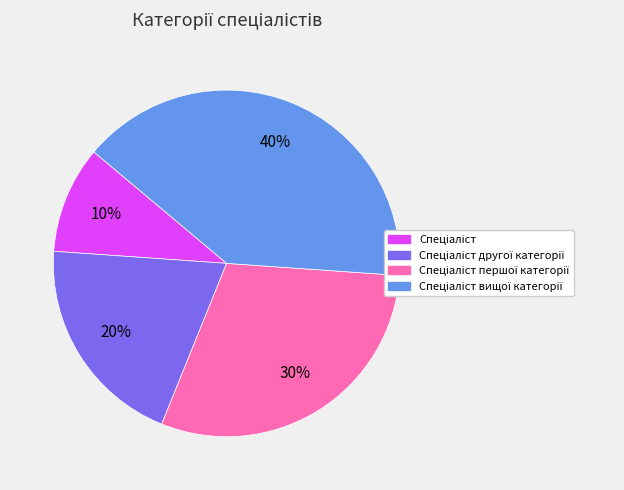

Does any single category account for the majority?

No